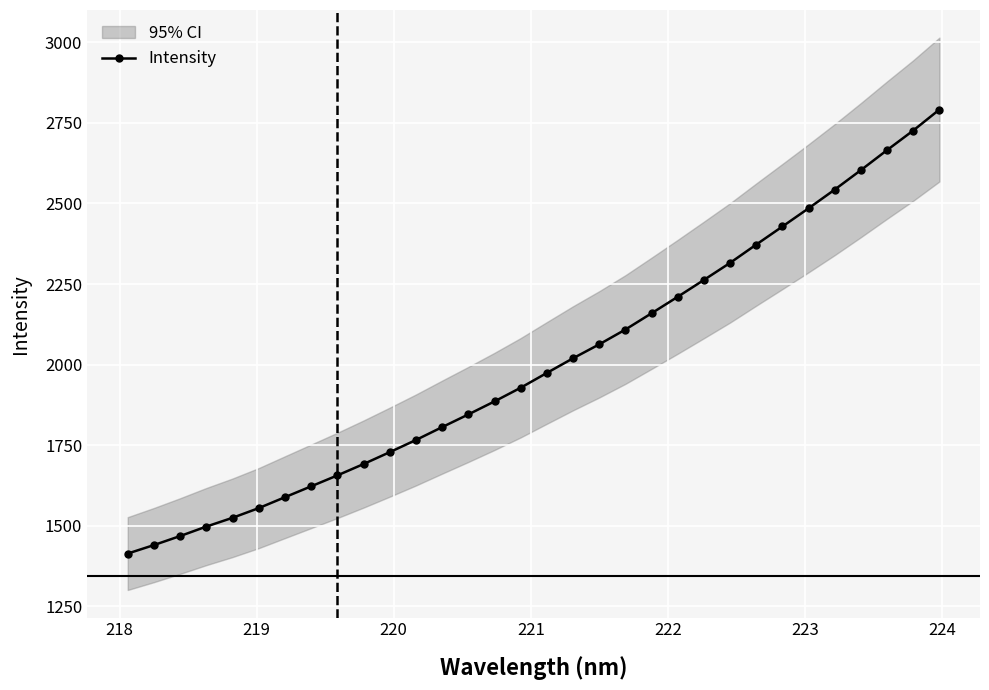

Reading left to right, extract all data points from this chart.

1413.2	1439.5	1467.6	1497.0	1524.2	1554.3	1588.2	1622.0	1655.8	1691.1	1728.1	1765.8	1805.8	1845.2	1885.6	1928.1	1974.1	2019.5	2062.8	2108.7	2159.3	2210.5	2262.8	2315.8	2372.6	2428.7	2485.2	2543.3	2603.8	2665.9	2726.6	2791.7